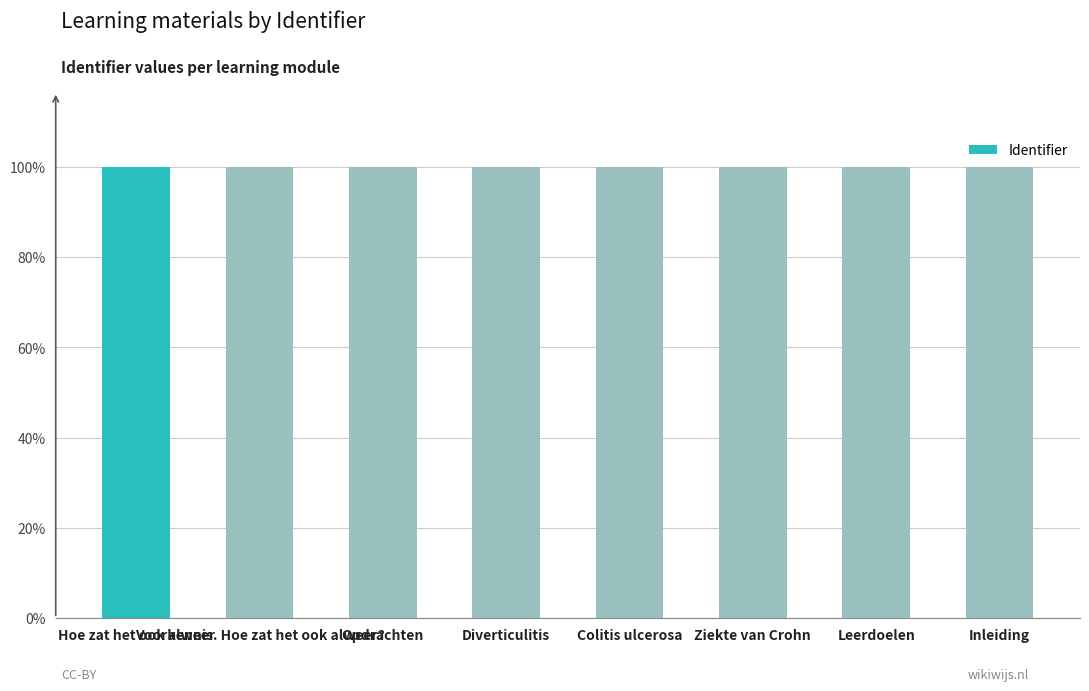

Reading left to right, transcribe all the data shown in this chart.

Hoe zat het ook alweer=1.0	Voorkennis. Hoe zat het ook alweer?=1.0	Opdrachten=1.0	Diverticulitis=1.0	Colitis ulcerosa=1.0	Ziekte van Crohn=1.0	Leerdoelen=1.0	Inleiding=1.0